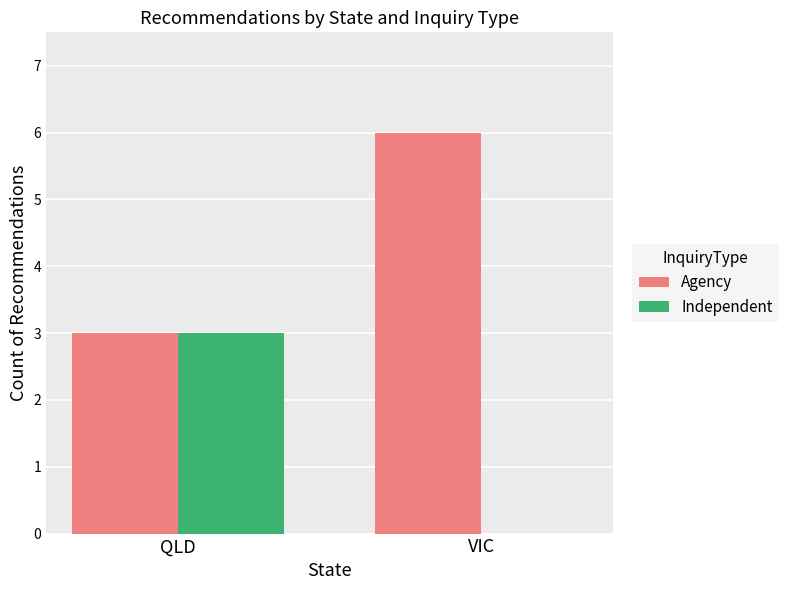

Reading right to left, extract all data points from this chart.

Agency: 6	3
Independent: 0	3